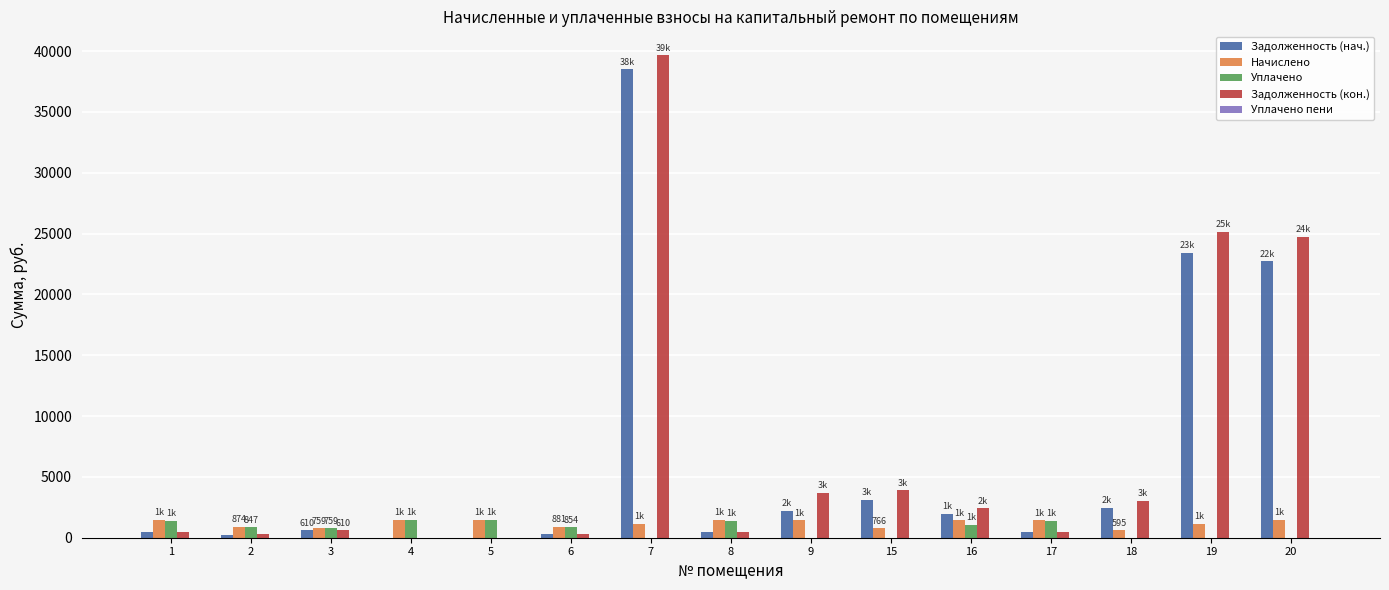

What is the highest value of the Задолженность (нач.) series?

38487.2